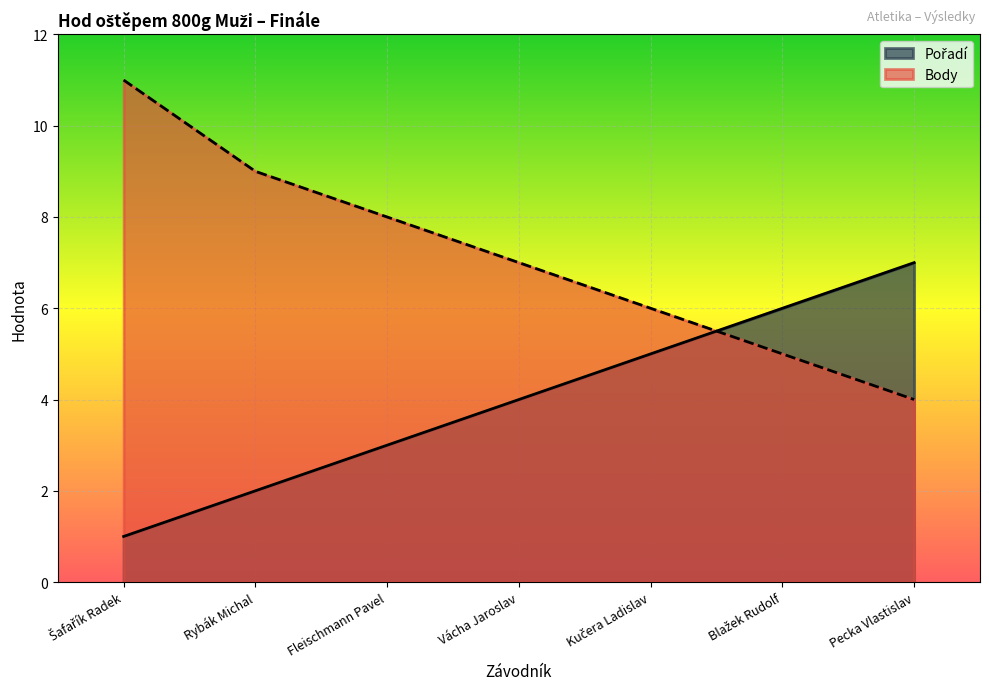

What is the label of the 4th point from the right?

Vácha Jaroslav